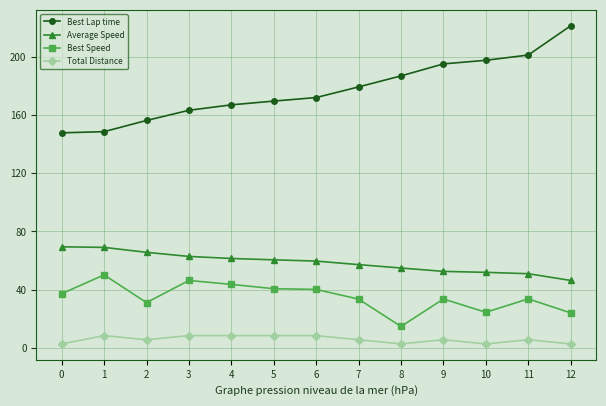

The Best Speed series shows 40.7 at 5. True or false?

True